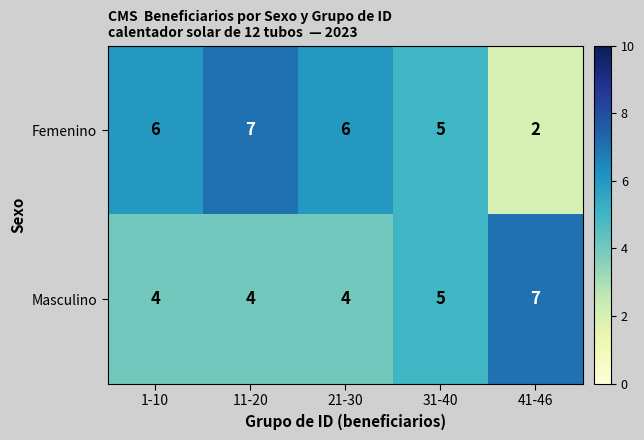

At which category does the chart reach its minimum across all series?

41-46